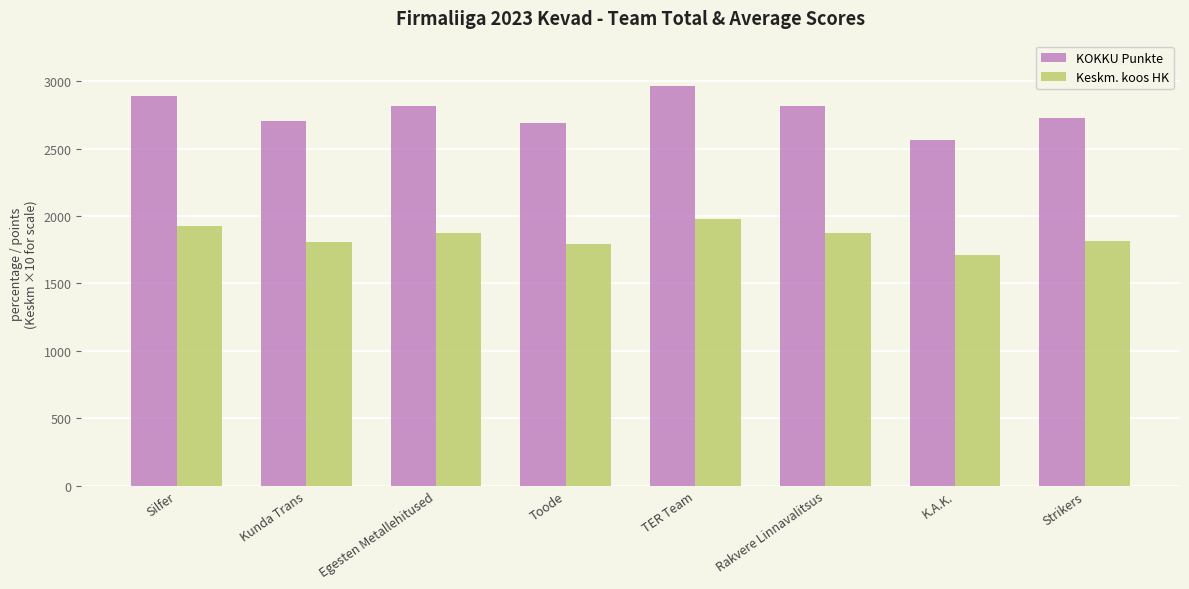

What is the minimum value shown in the chart?

1708.7